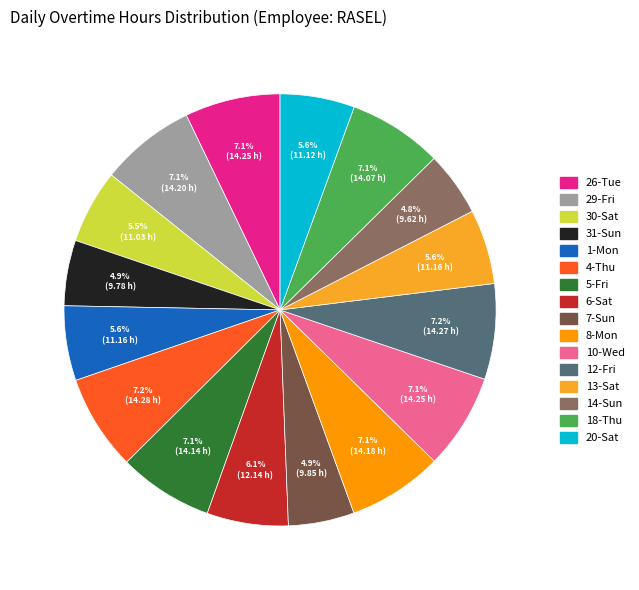

How many segments does this pie chart have?

16